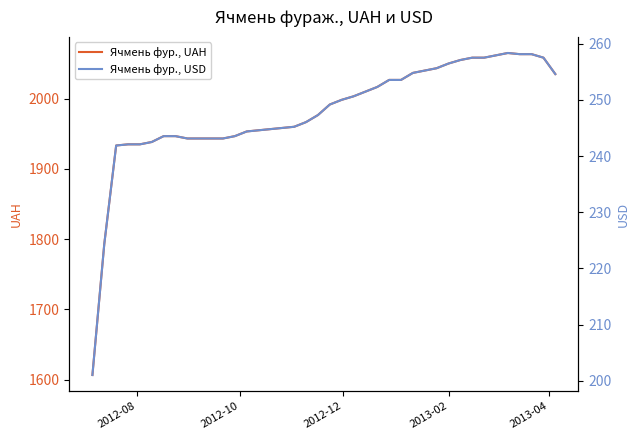

What is the minimum value for Ячмень фур., UAH?

1606.7